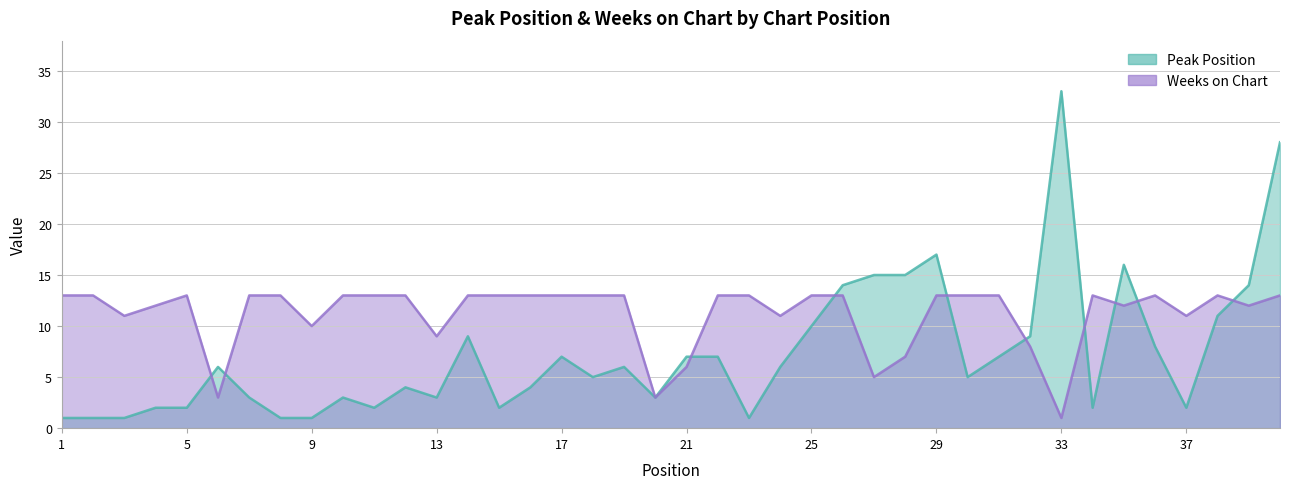

What is the difference between the maximum and second lowest values in the Peak Position series?

32